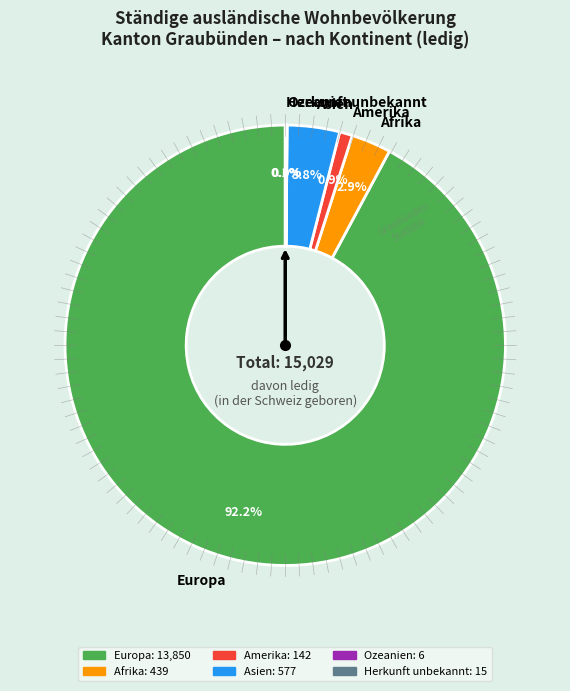

How much of the chart is everything except Amerika?

99.1%